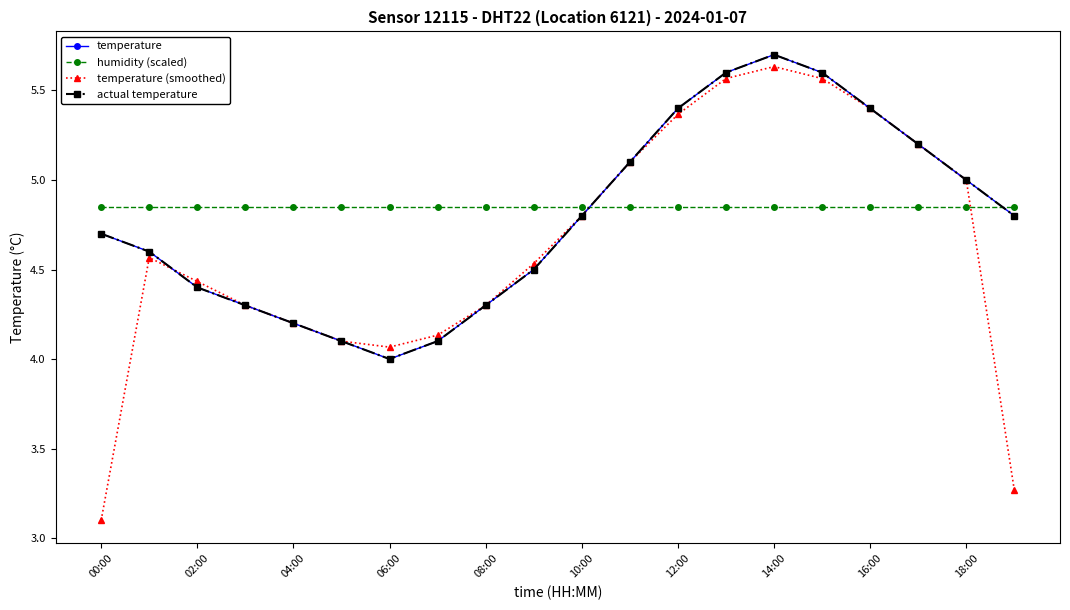

Rank the series by their maximum value, from lowest to highest.

humidity (scaled), temperature (smoothed), temperature, actual temperature